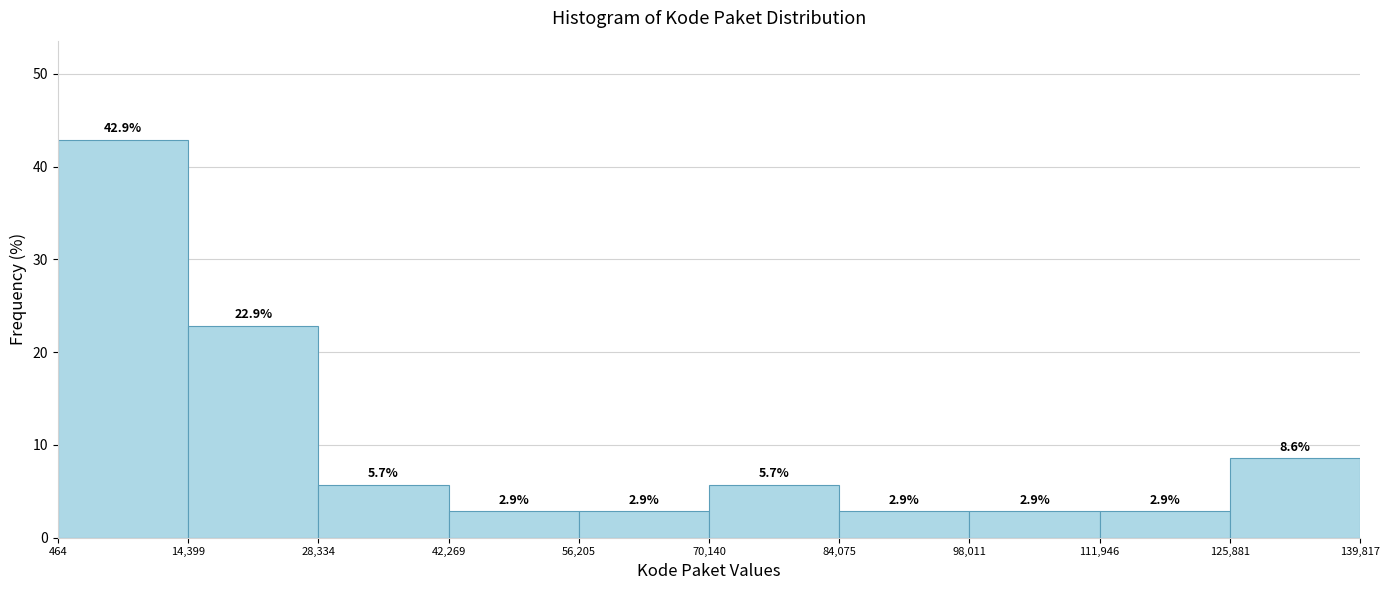

Reading left to right, list every bar in this chart as the range it spans on the x-axis followed by its height.

464 to 14,399: 42.9
14,399 to 28,334: 22.9
28,334 to 42,269: 5.7
42,269 to 56,205: 2.9
56,205 to 70,140: 2.9
70,140 to 84,075: 5.7
84,075 to 98,011: 2.9
98,011 to 111,946: 2.9
111,946 to 125,881: 2.9
125,881 to 139,817: 8.6